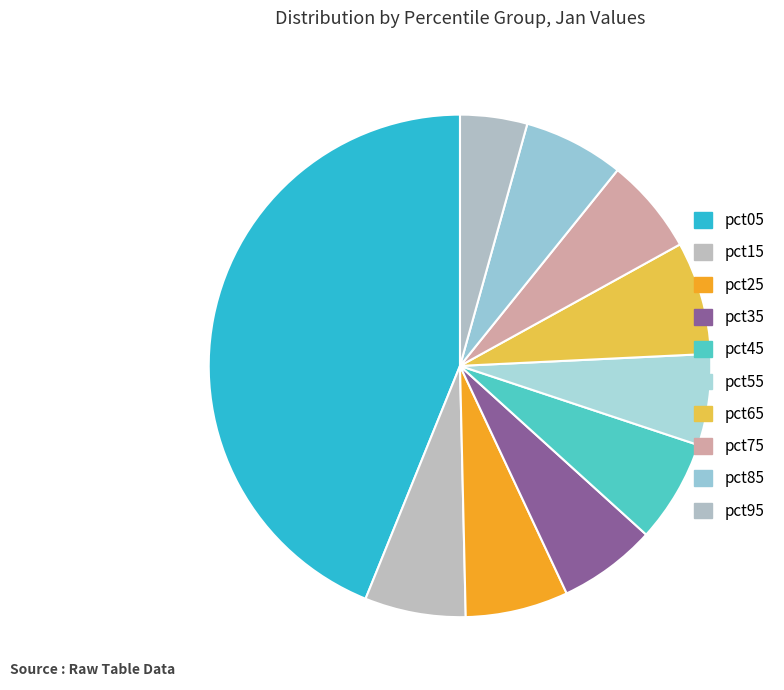

Is there a majority slice in this chart?

No